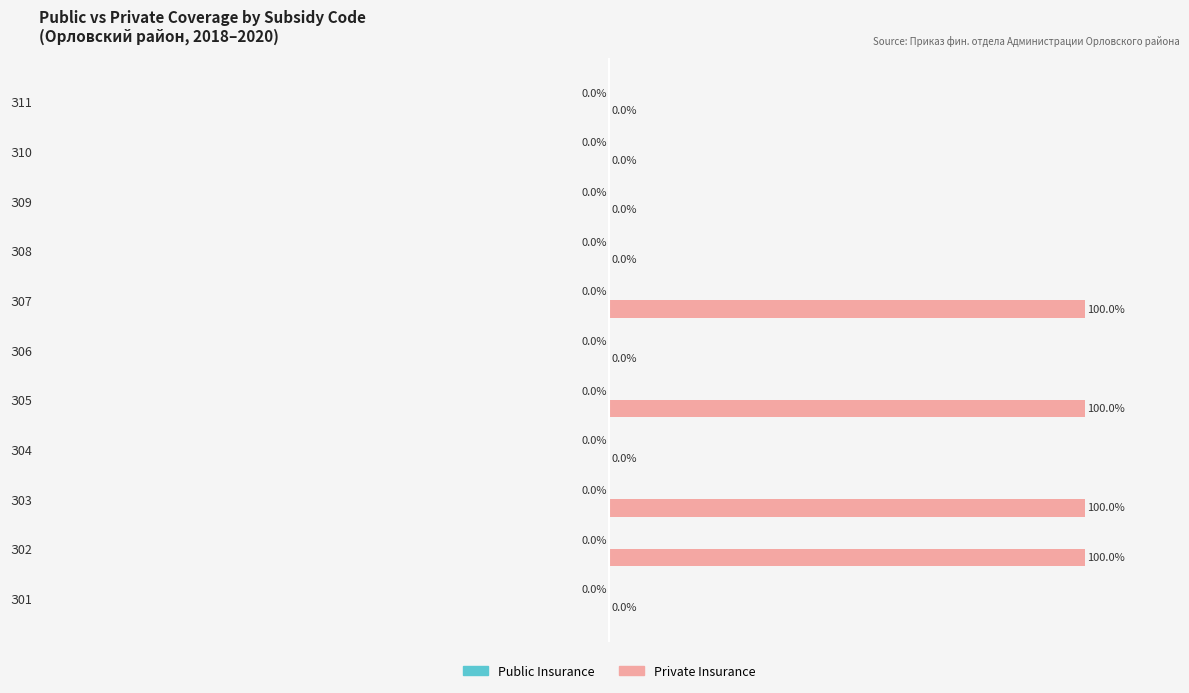

Which has a higher value, З03 or З04?

З03